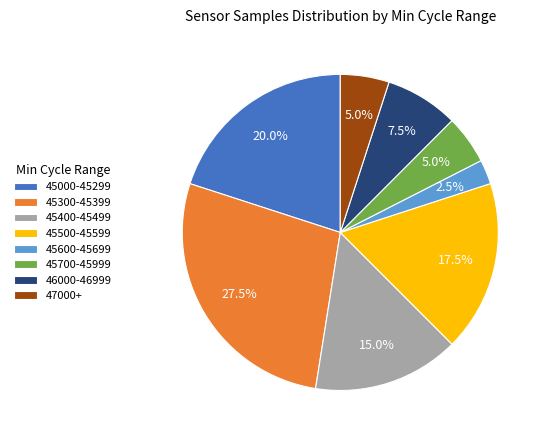

What portion of the pie excludes 45700-45999?

95.0%